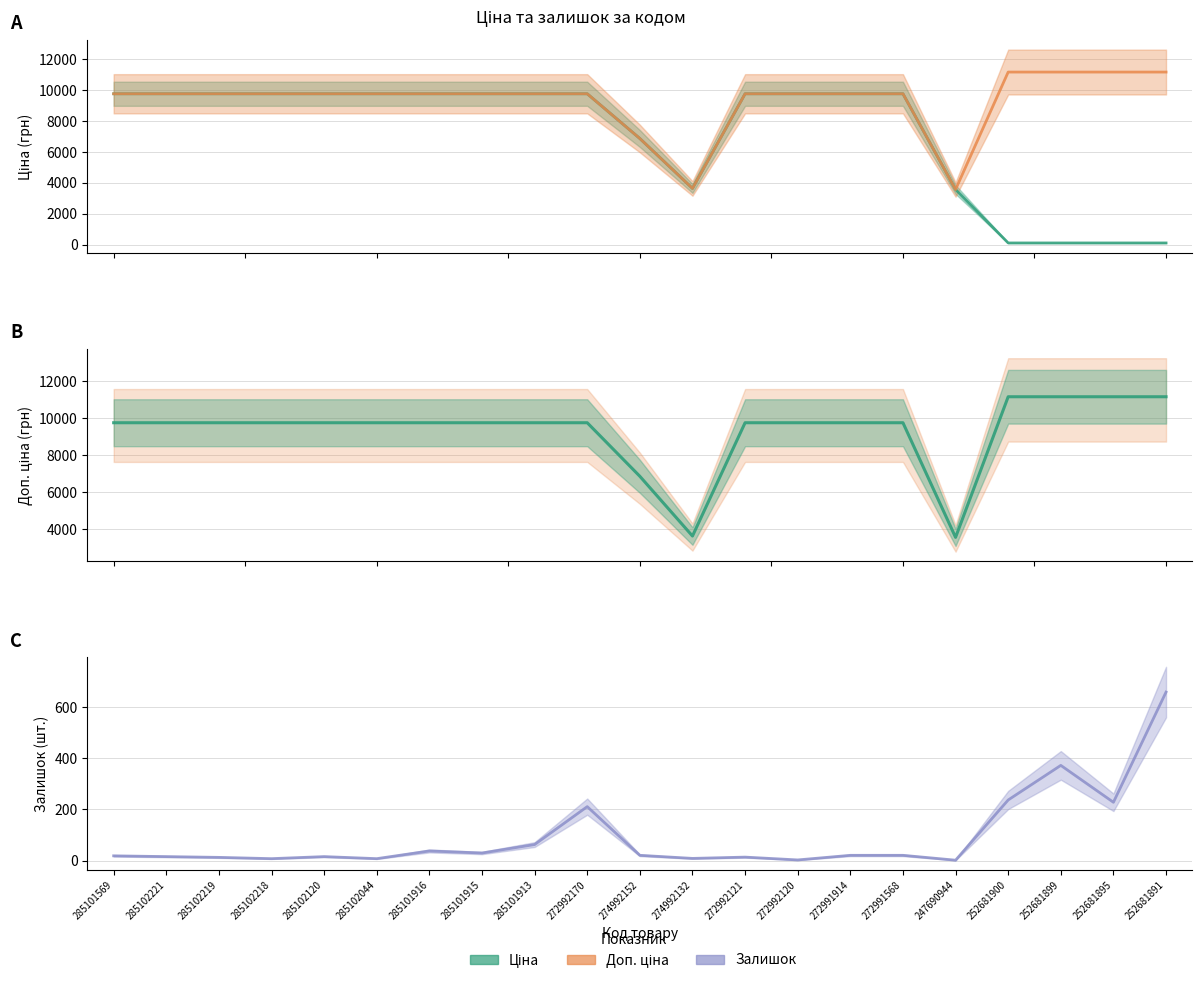

How many data points does each series have?

21